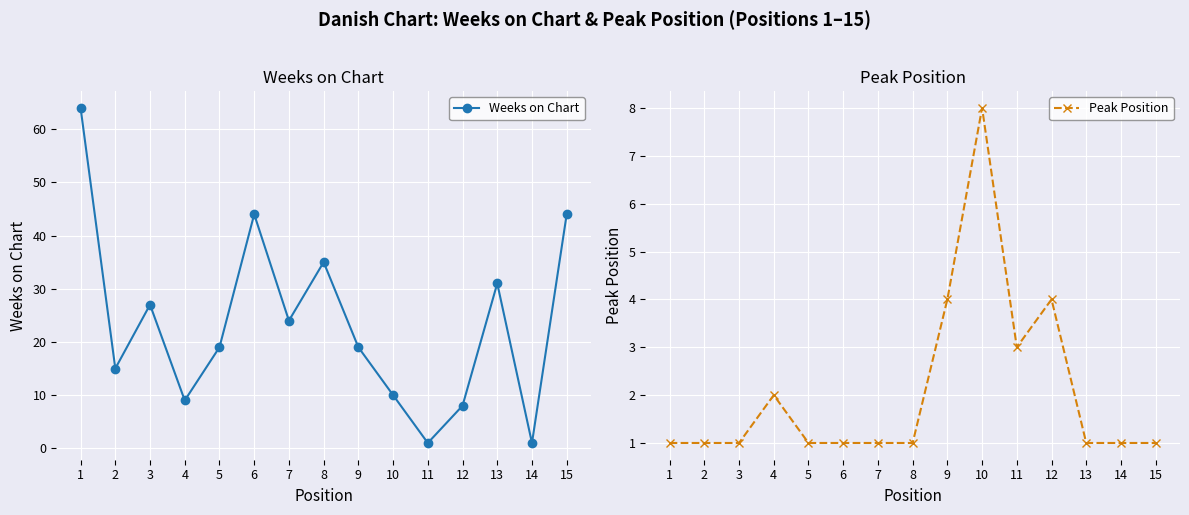

Read the Weeks on Chart value at 6, to the nearest 5.

45